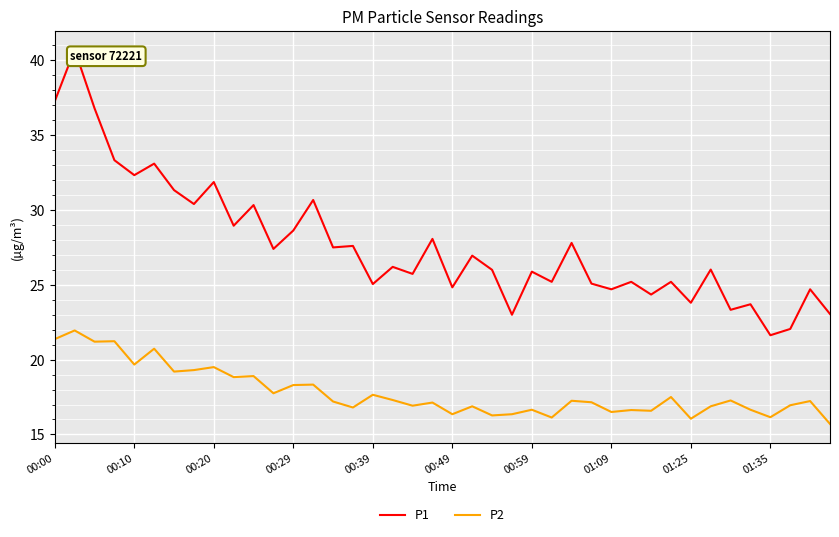

Which series has the largest total across all categories?

P1